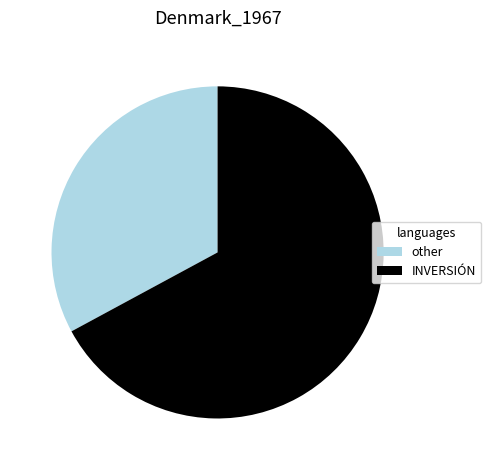

Is the sum of other and INVERSIÓN greater than half?

Yes